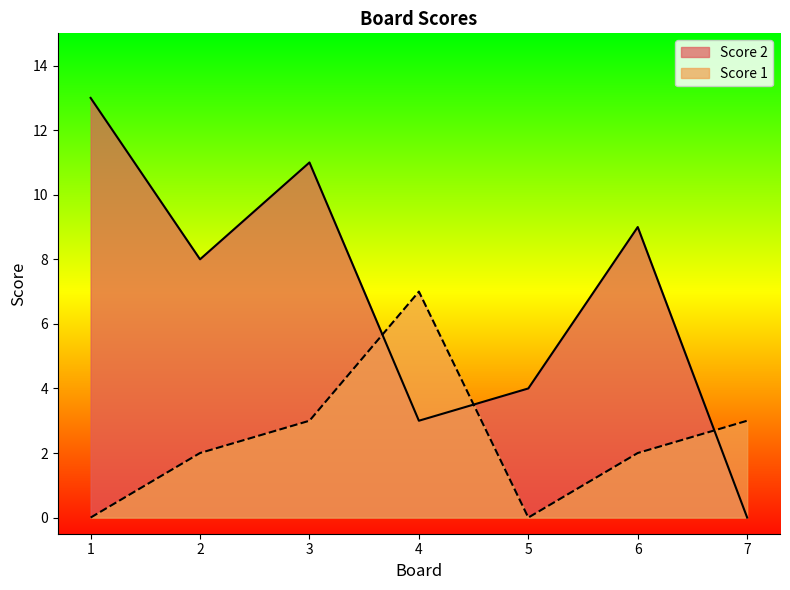

What is the sum of all Score 2 values?

48